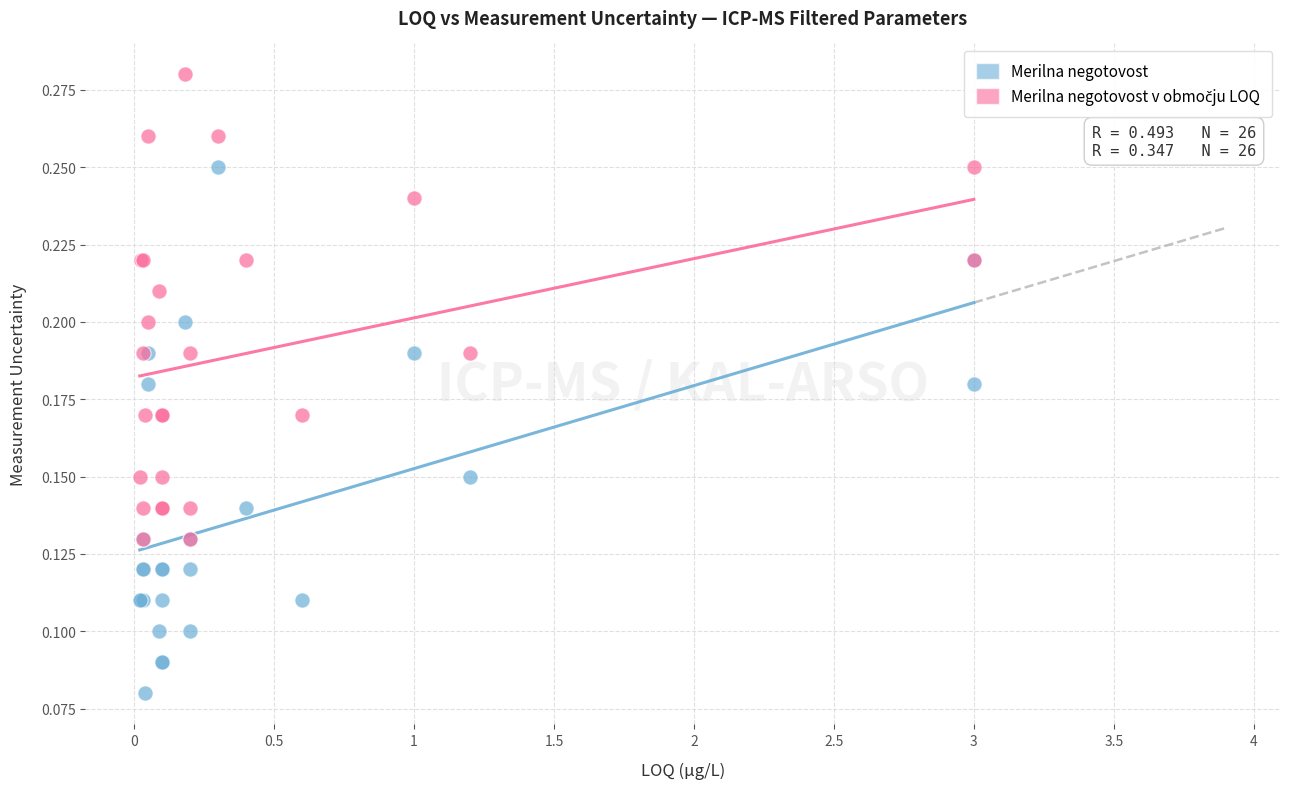

Which series has the largest Y range (max minus min)?

Merilna negotovost